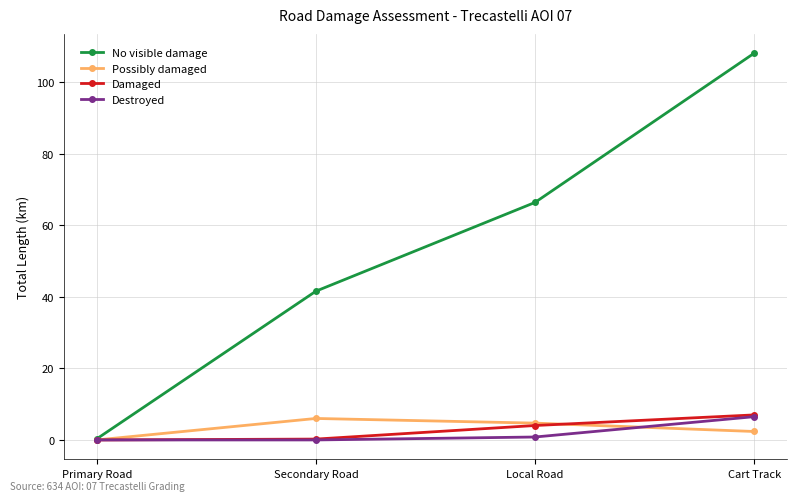

What is the maximum value for Possibly damaged?

6.0